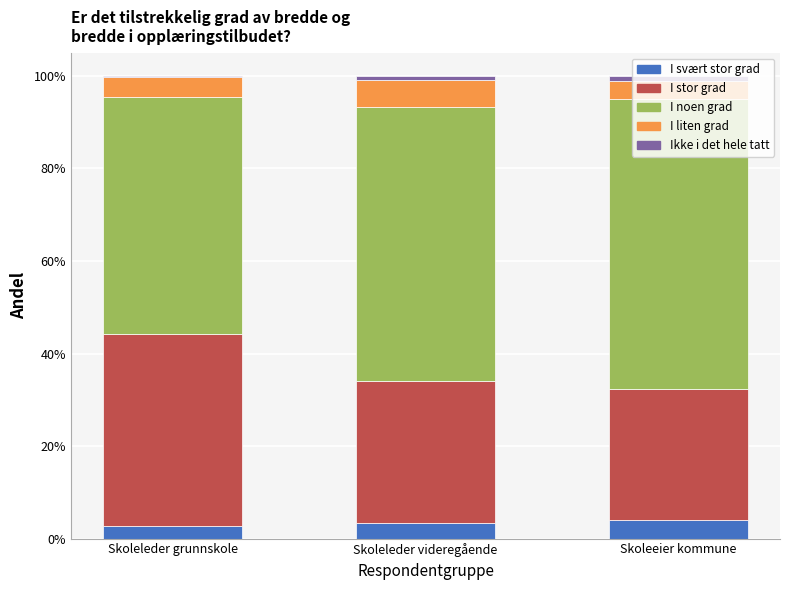

Are the bars horizontal?

No